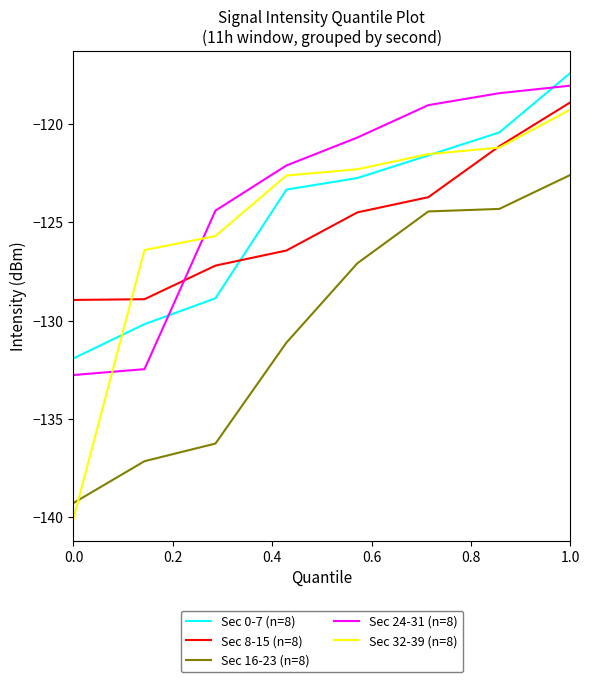

Which series has the largest range (max minus min)?

Sec 32-39 (n=8)